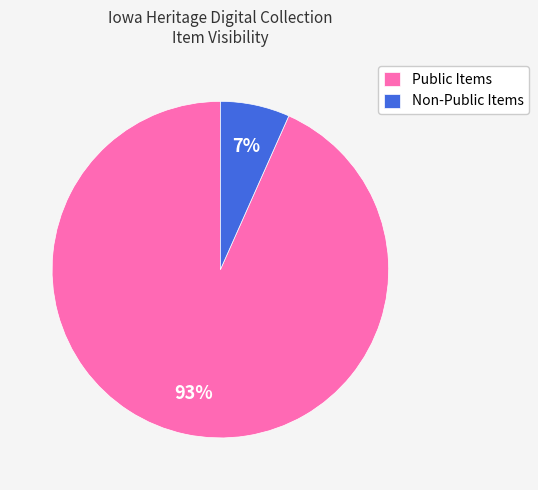

To the nearest percent, what percentage of the pie is Public Items?

93%